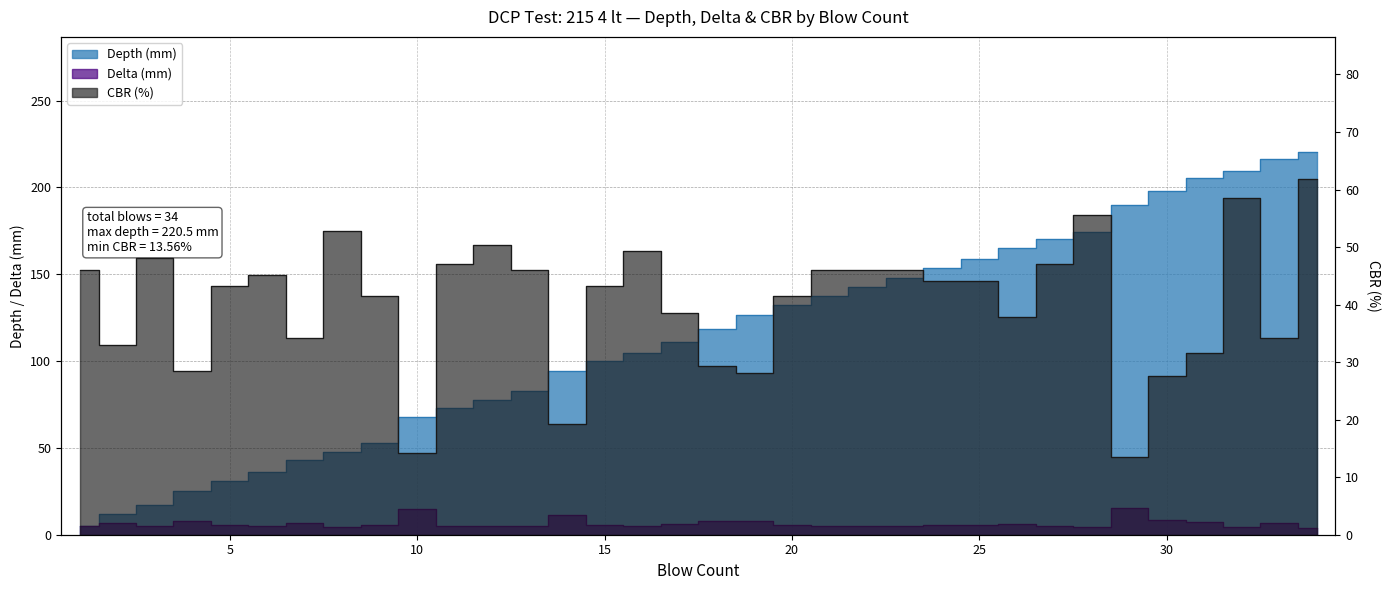

Which series has the widest spread of values?

Depth (mm)